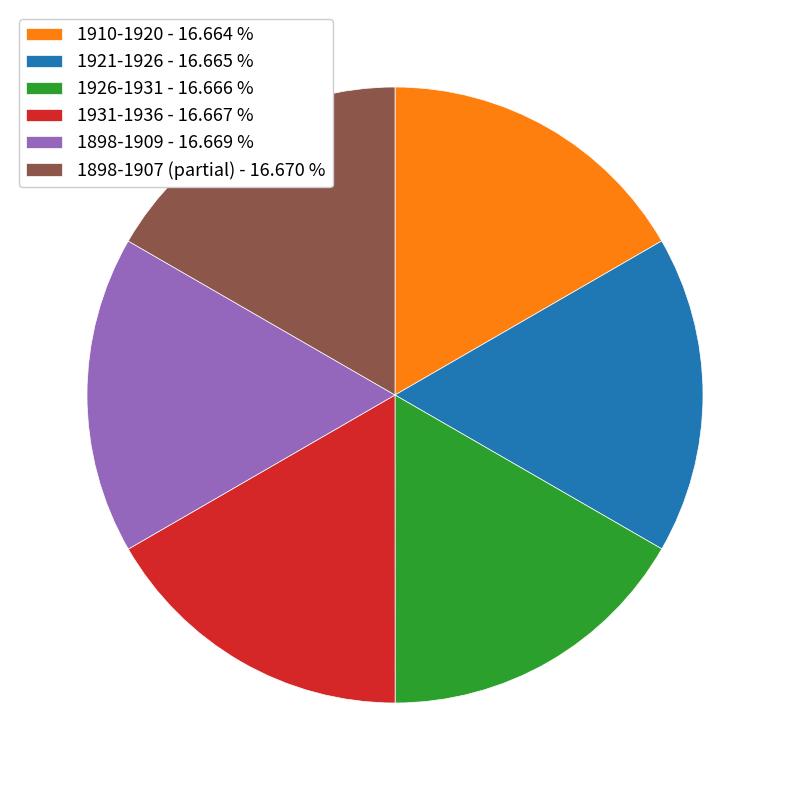

Is it true that 1931-1936 is 17% of the pie?

True